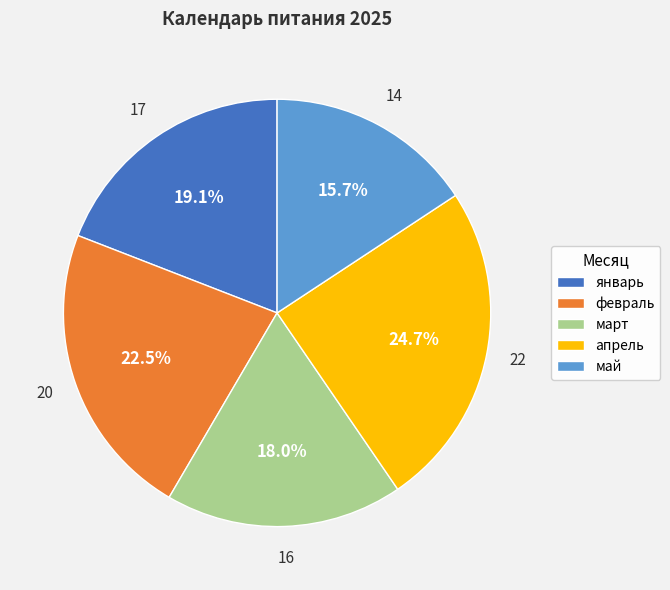

How many segments does this pie chart have?

5